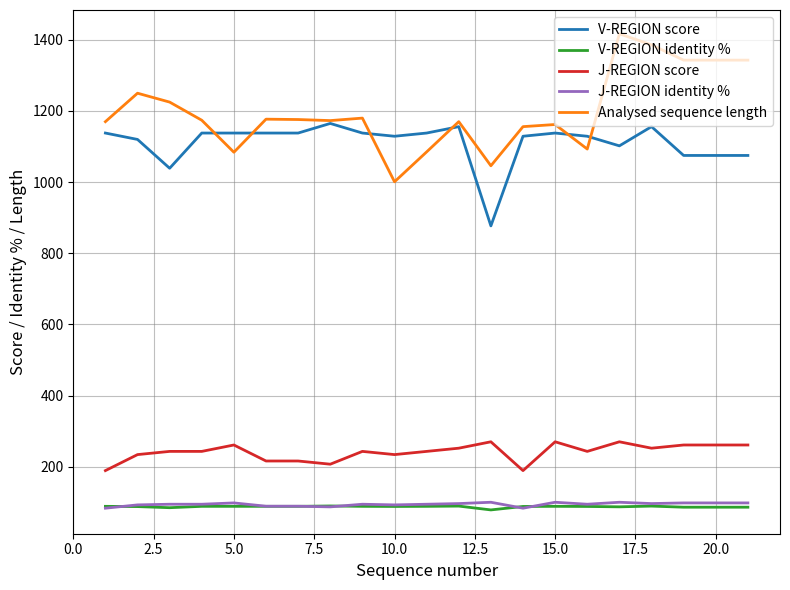

What is the difference between the second highest and second lowest values in the V-REGION identity % series?

4.5